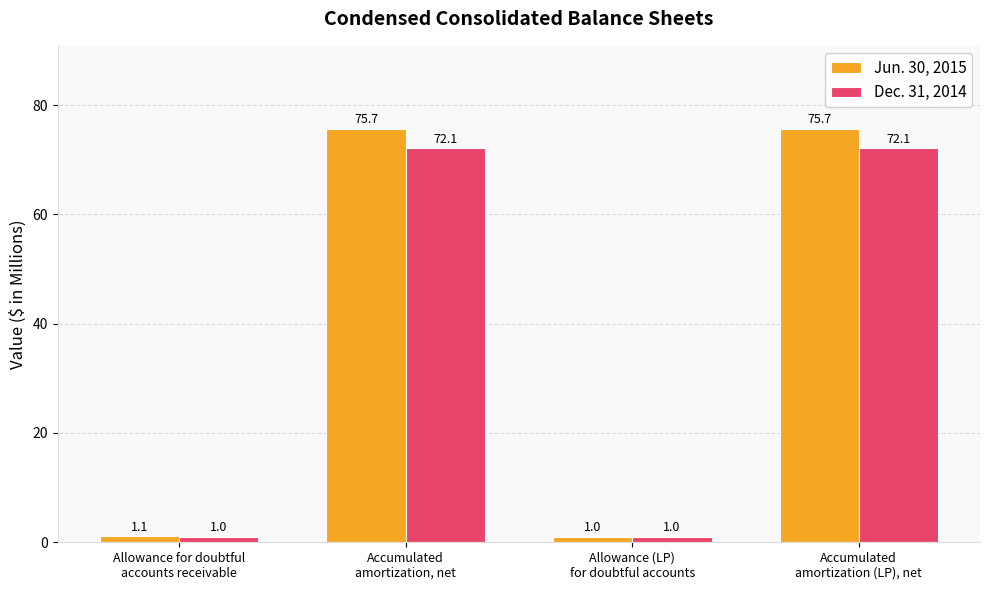

Which series has the widest spread of values?

Jun. 30, 2015